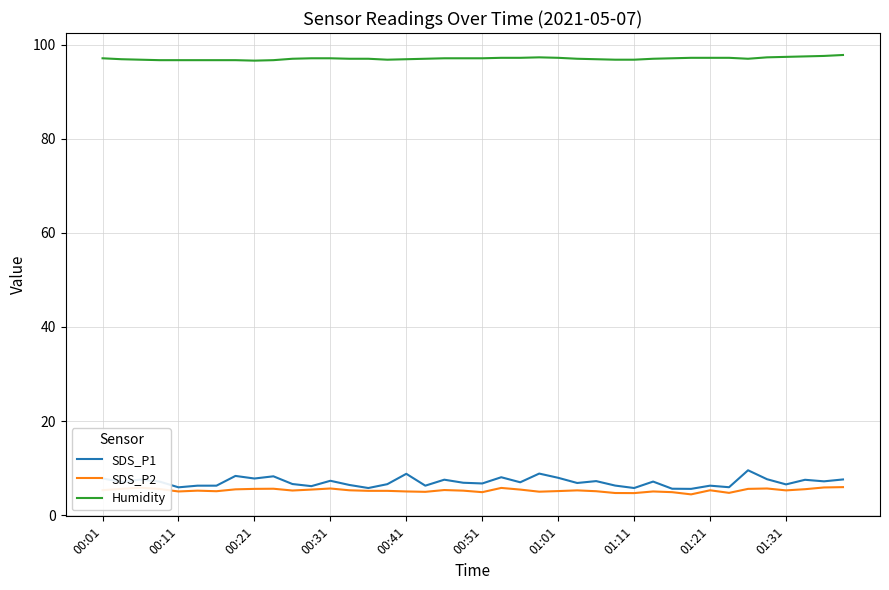

What are all the series names shown in the legend?

SDS_P1, SDS_P2, Humidity